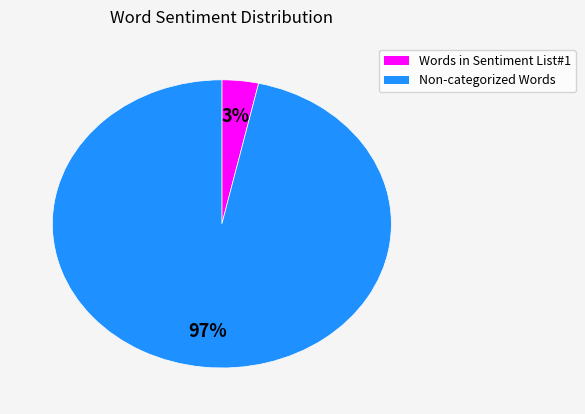

To the nearest percent, what is the average slice percentage?

50%